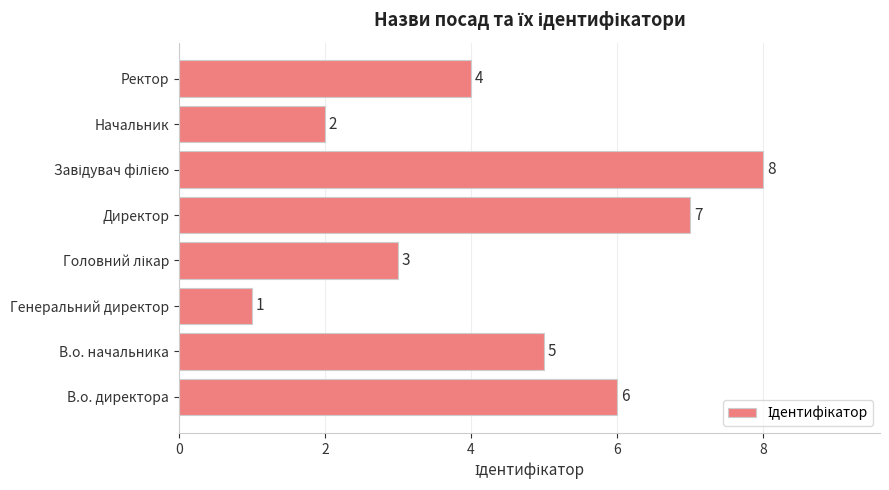

What is the minimum value shown in the chart?

1